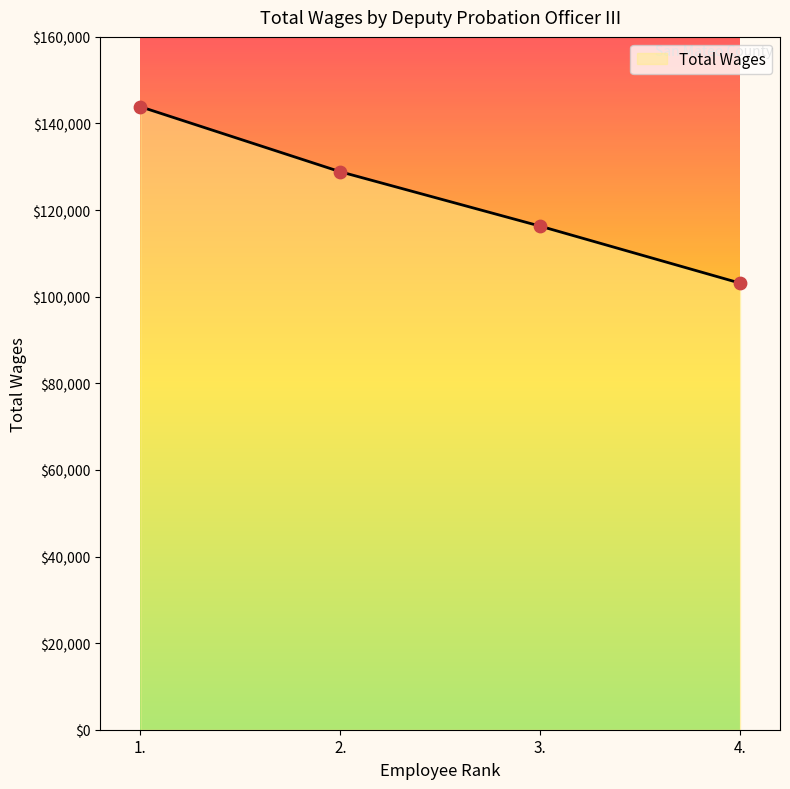

What is the ratio of the value at 4. to the value at 3.?

0.9